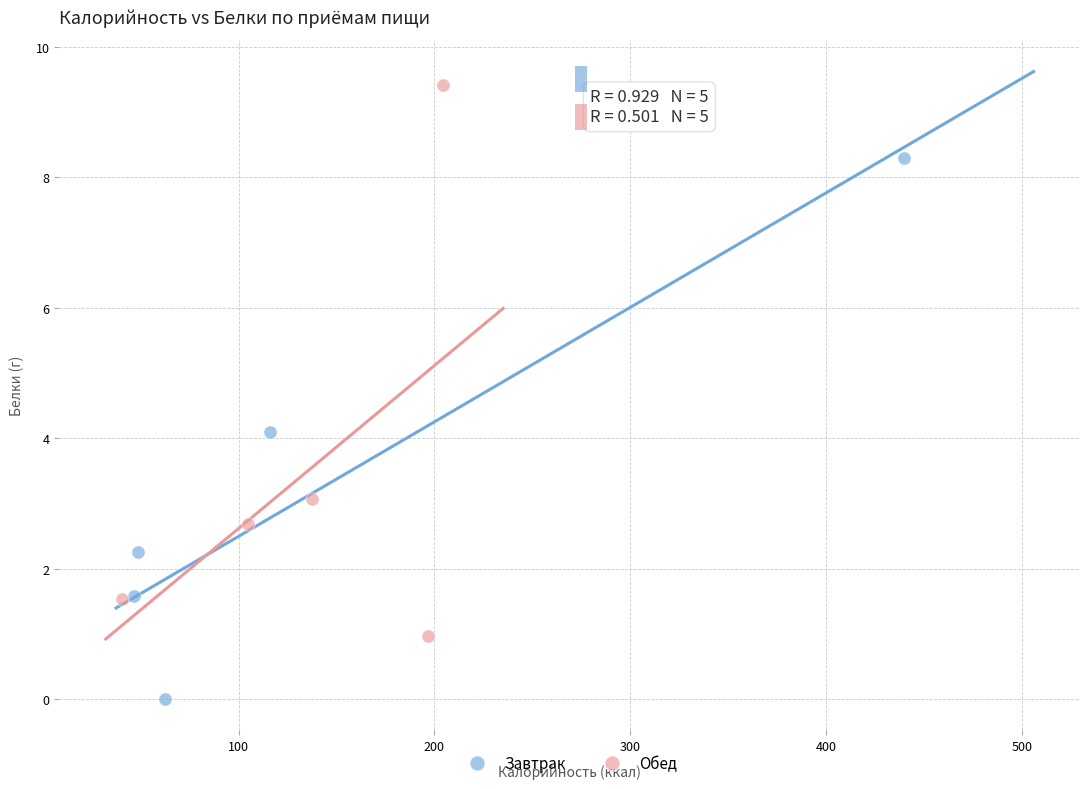

Which series contains the highest Y value?

Обед